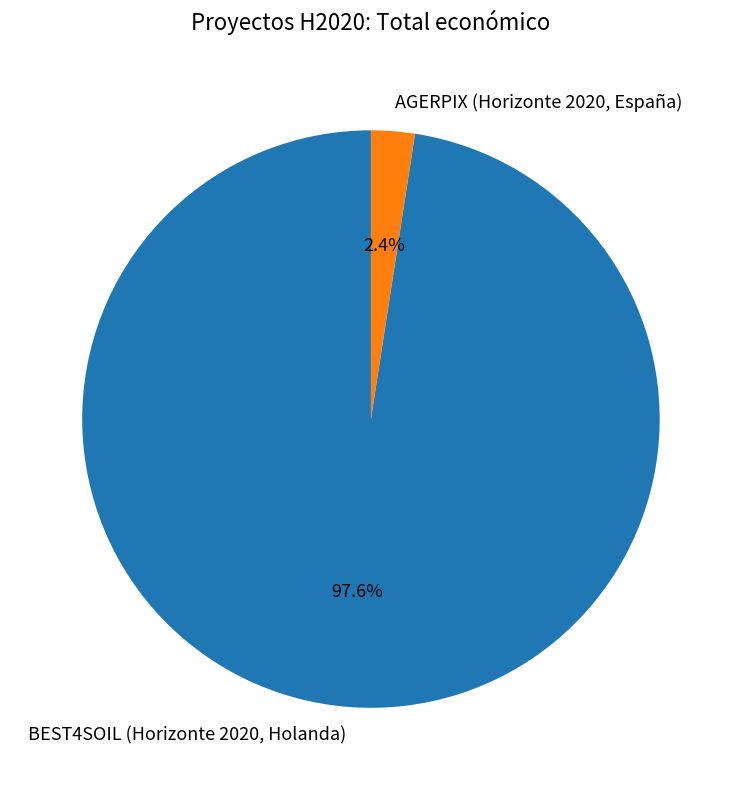

What is the largest slice in the pie chart?

BEST4SOIL (Horizonte 2020, Holanda)